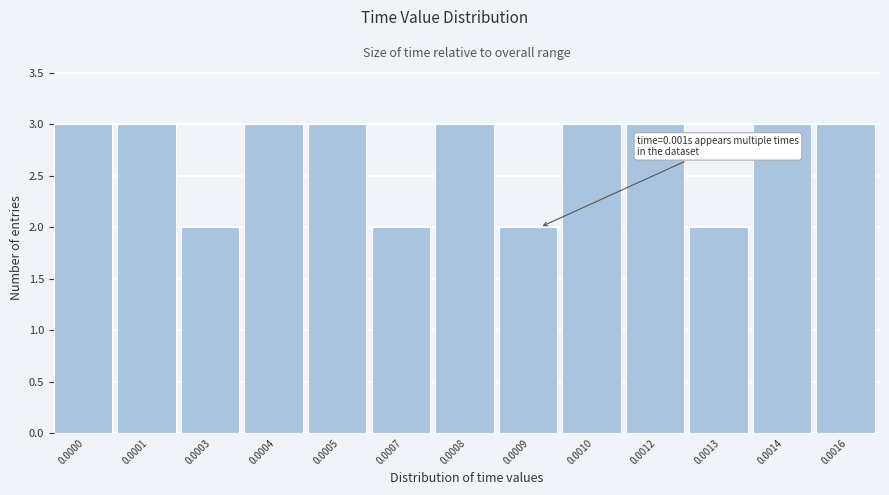

Reading left to right, transcribe all the data shown in this chart.

3	3	2	3	3	2	3	2	3	3	2	3	3